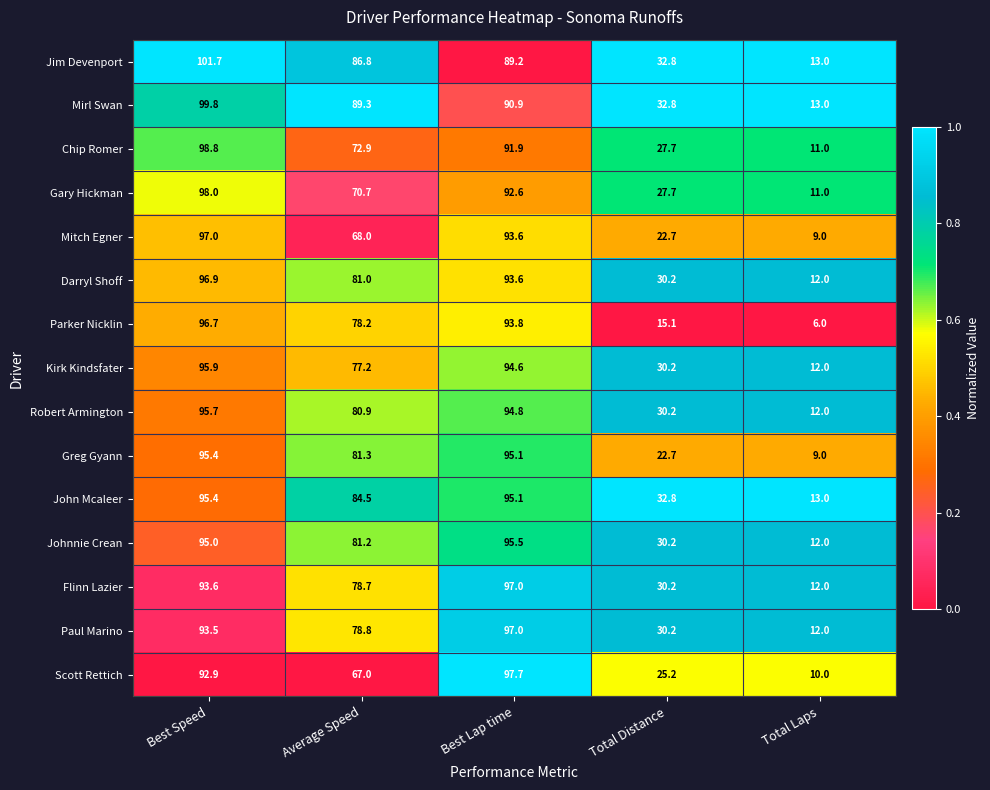

How many data points in Parker Nicklin are less than 78?

2